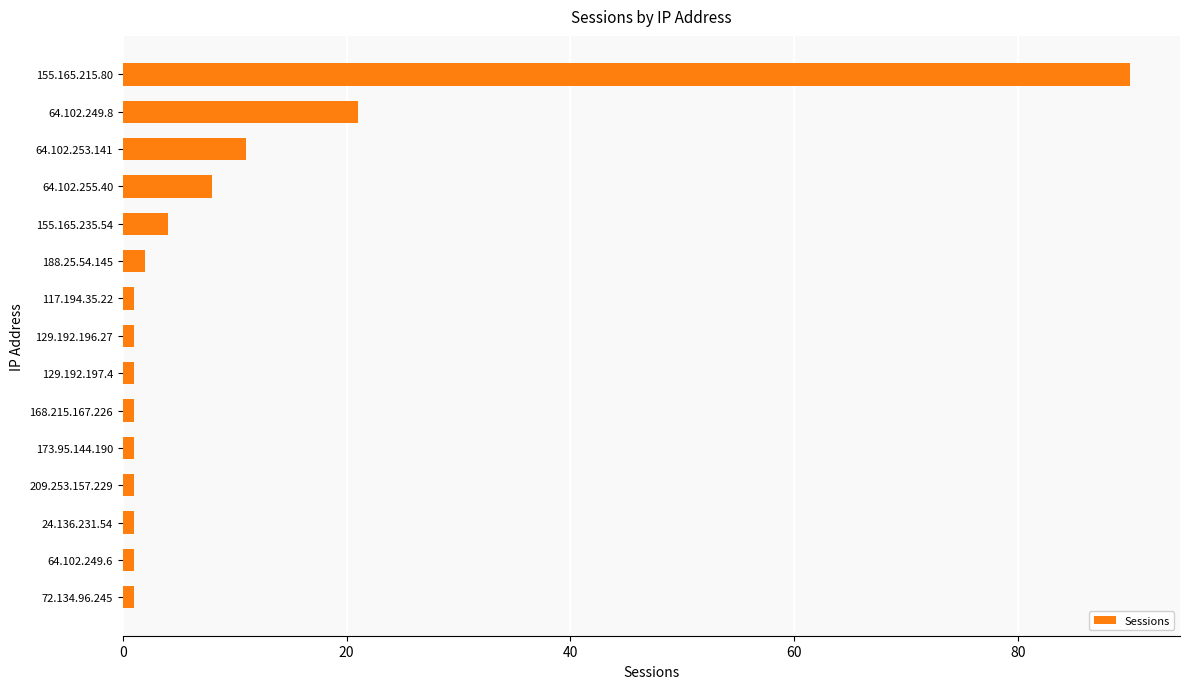

What is the greatest value displayed?

90